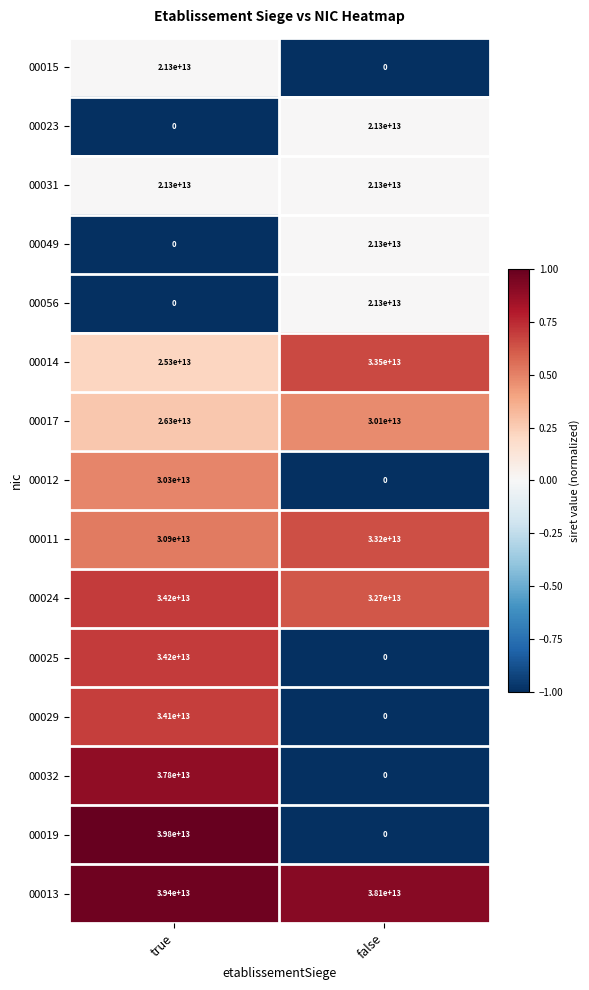

Where is 00019 nearest to the value 19900000000000?

true